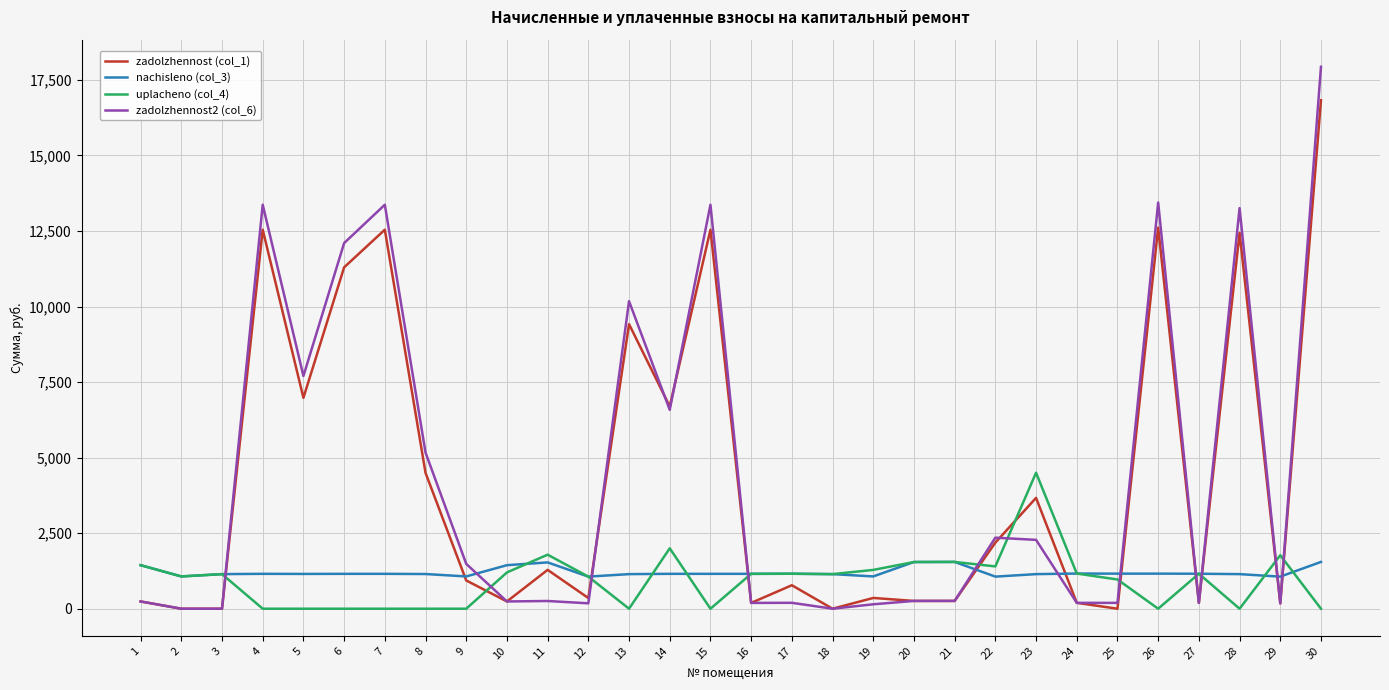

Which series changed the most between 7 and 22?

zadolzhennost2 (col_6)